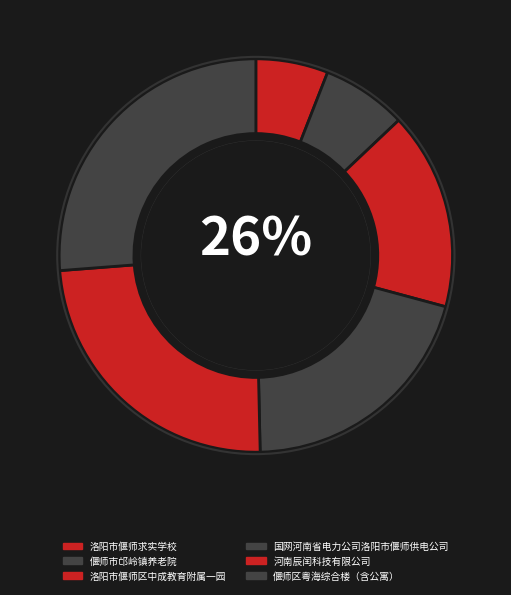

What is the smallest slice in the pie chart?

洛阳市偃师求实学校